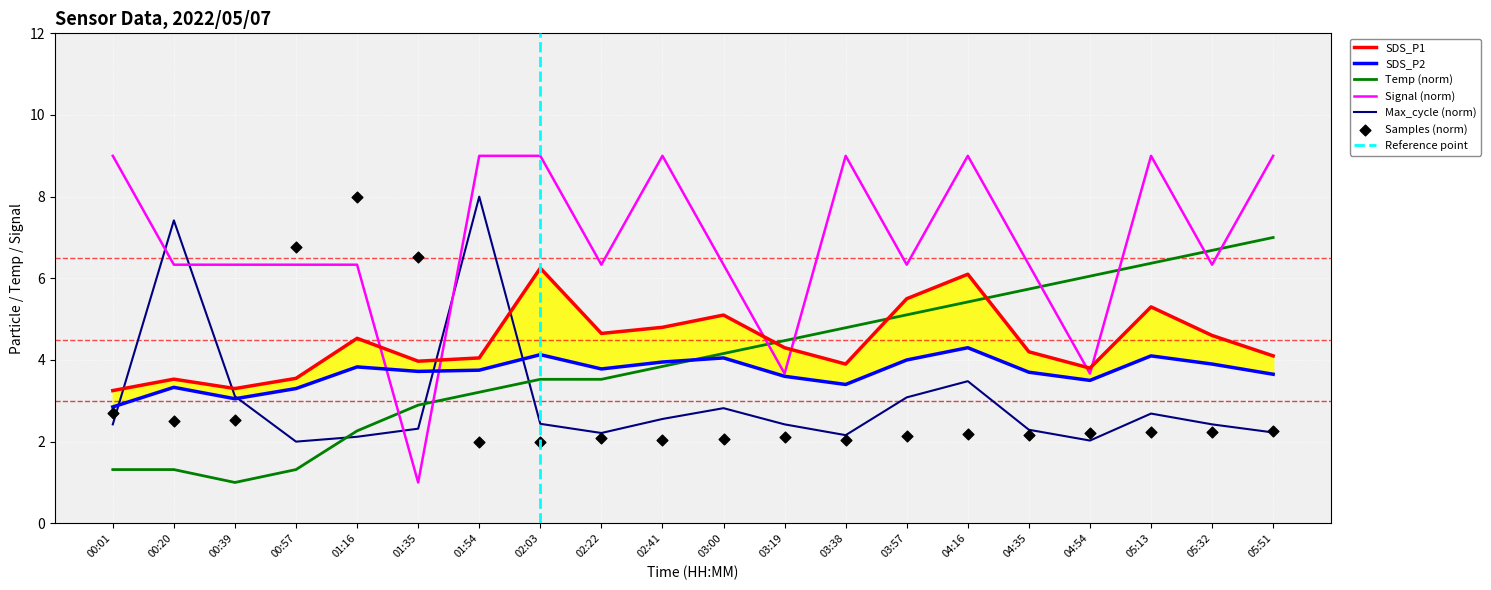

Is the value of Temp at 05:13 greater than the value of Signal at 00:01?

No